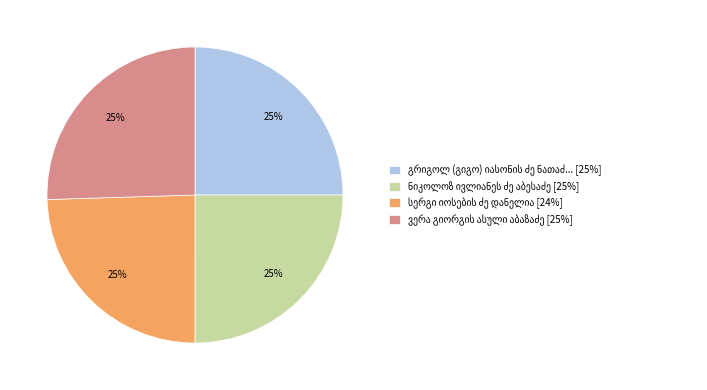

Does any single category account for the majority?

No